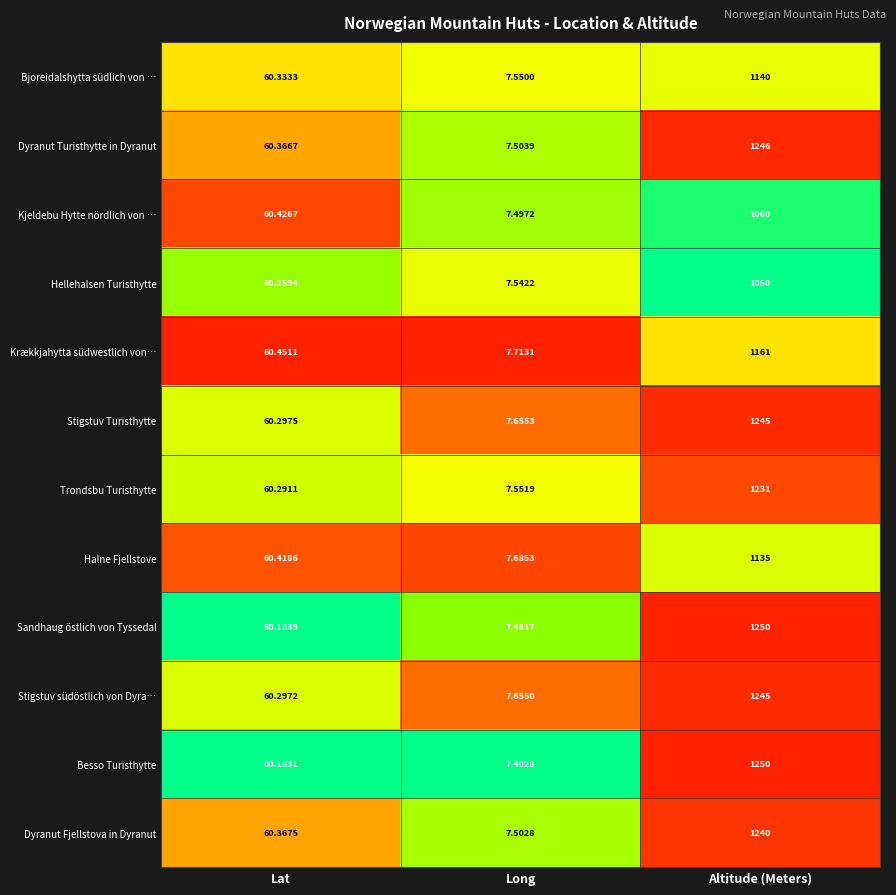

Rank the series at Lat from lowest to highest value.

Besso Turisthytte, Sandhaug östlich von Tyssedal, Hellehalsen Turisthytte, Trondsbu Turisthytte, Stigstuv südöstlich von Dyra…, Stigstuv Turisthytte, Bjoreidalshytta südlich von …, Dyranut Turisthytte in Dyranut, Dyranut Fjellstova in Dyranut, Halne Fjellstove, Kjeldebu Hytte nördlich von …, Krækkjahytta südwestlich von…